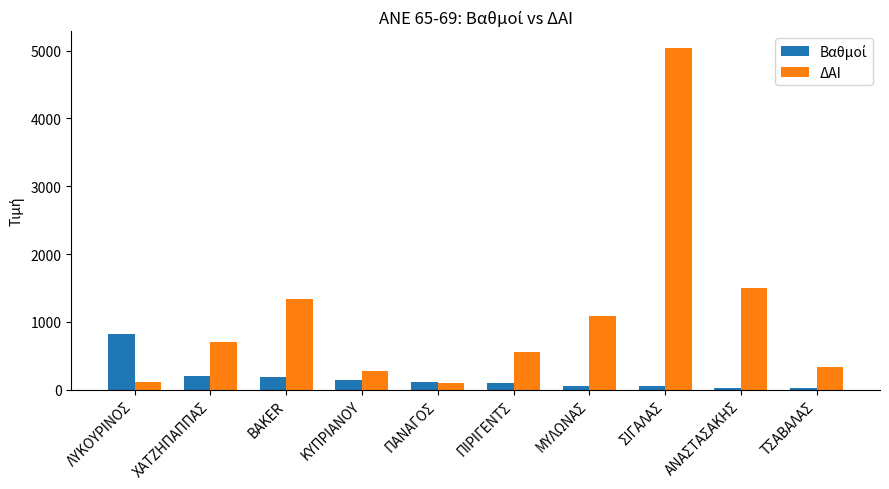

Which category has the highest value across all series?

ΣΙΓΑΛΑΣ